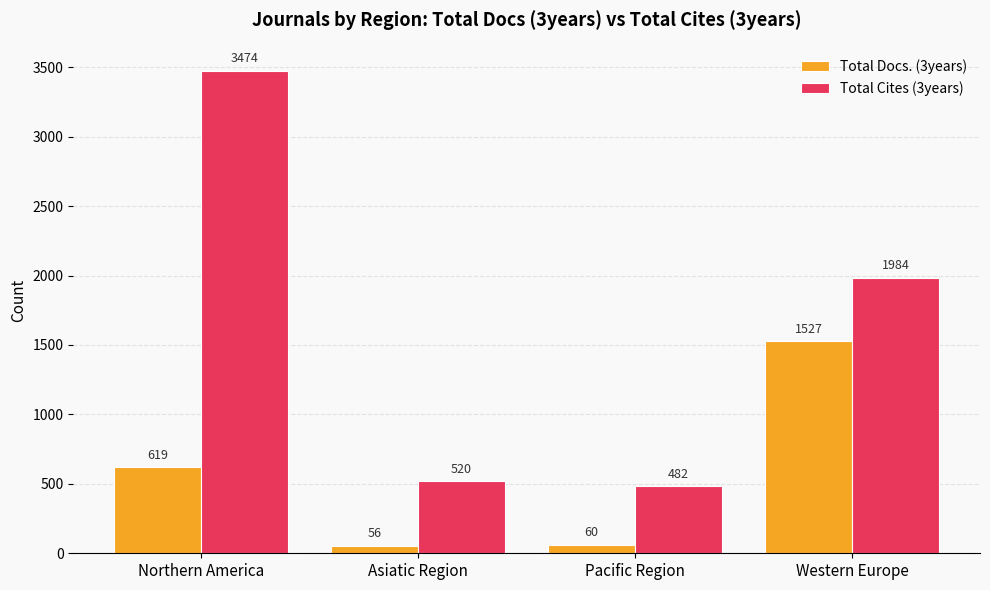

Rank the series at Asiatic Region from highest to lowest value.

Total Cites (3years), Total Docs. (3years)